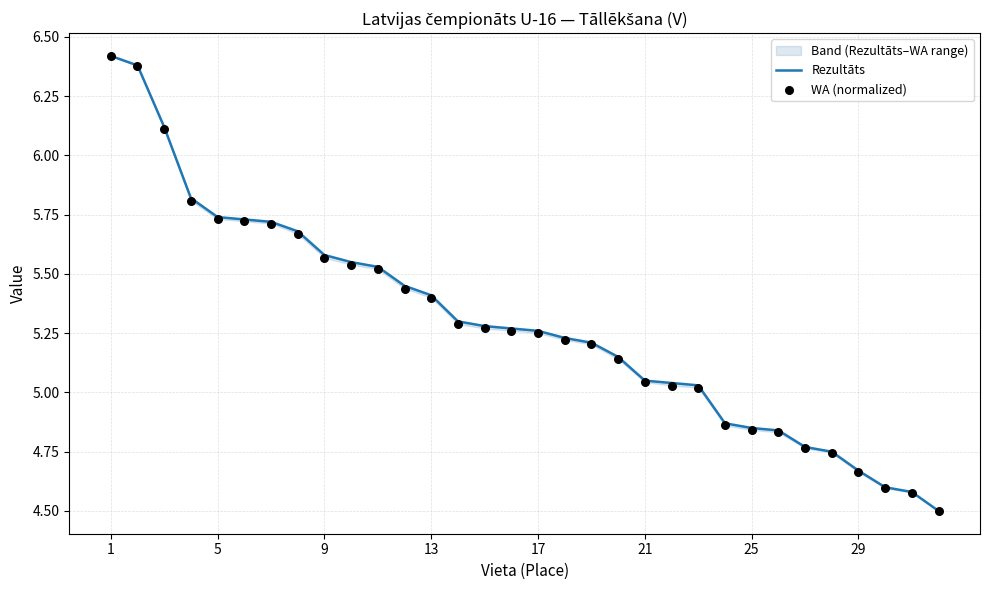

What are all the series names shown in the legend?

Rezultāts, WA (normalized)